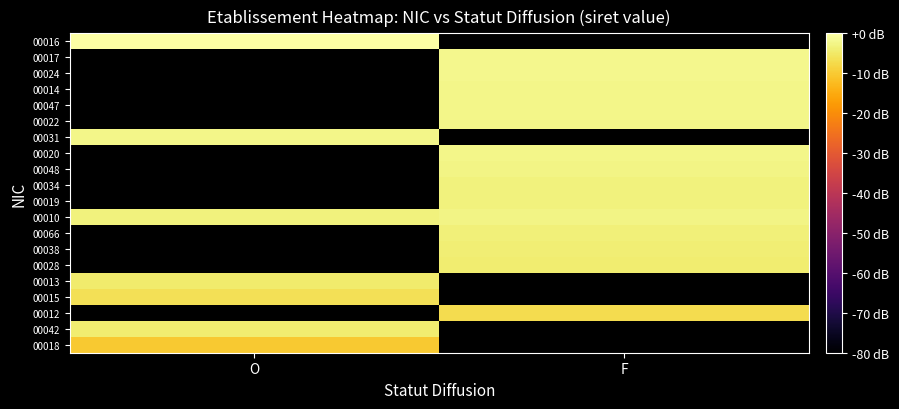

At which category does the chart reach its peak across all series?

O